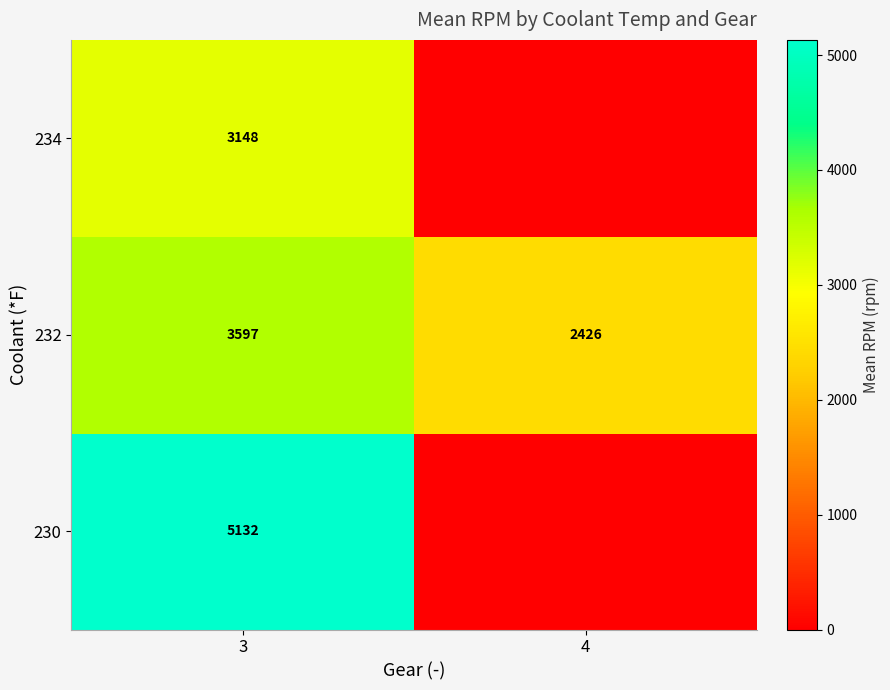

At how many categories does at least one series exceed 4774?

1